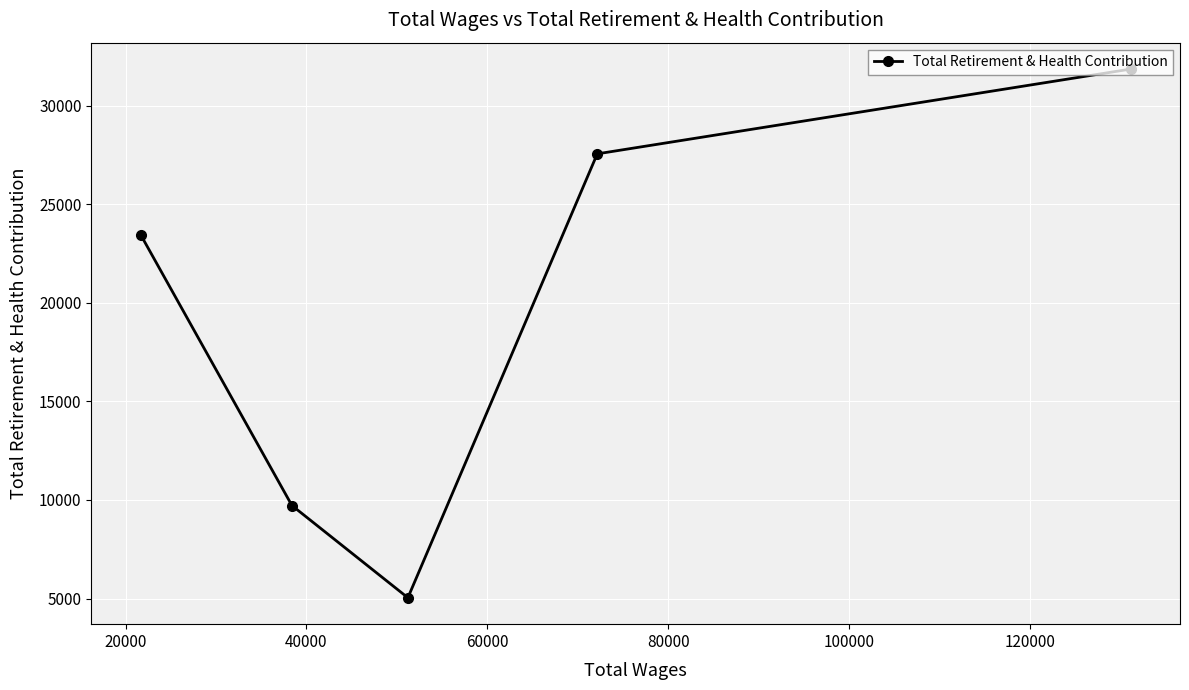

How many series are shown in this chart?

1